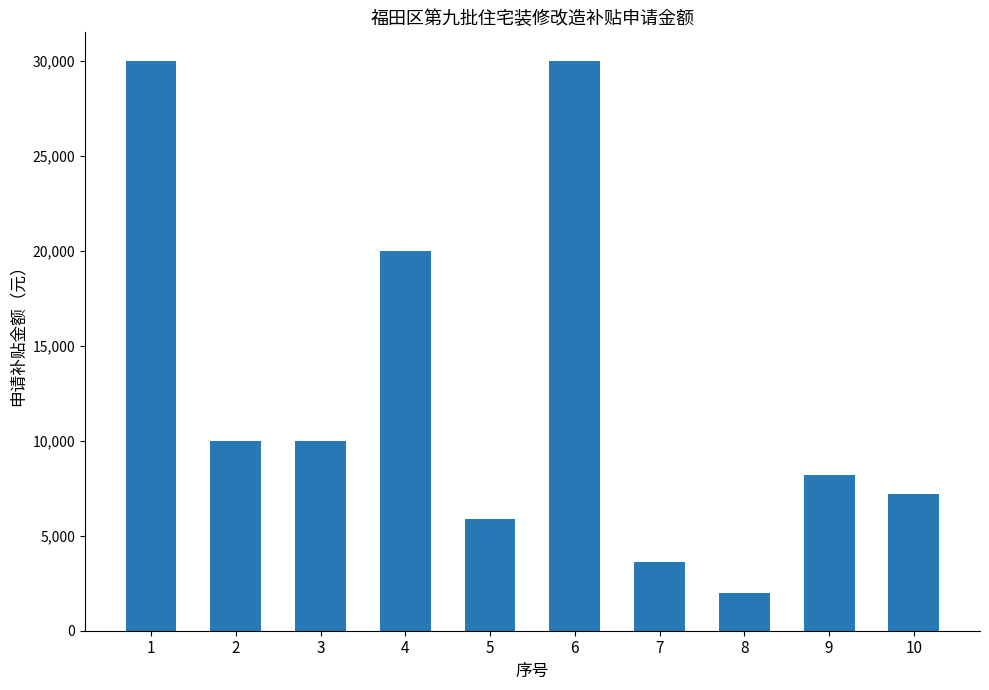

Between 8 and 3, which is larger?

3